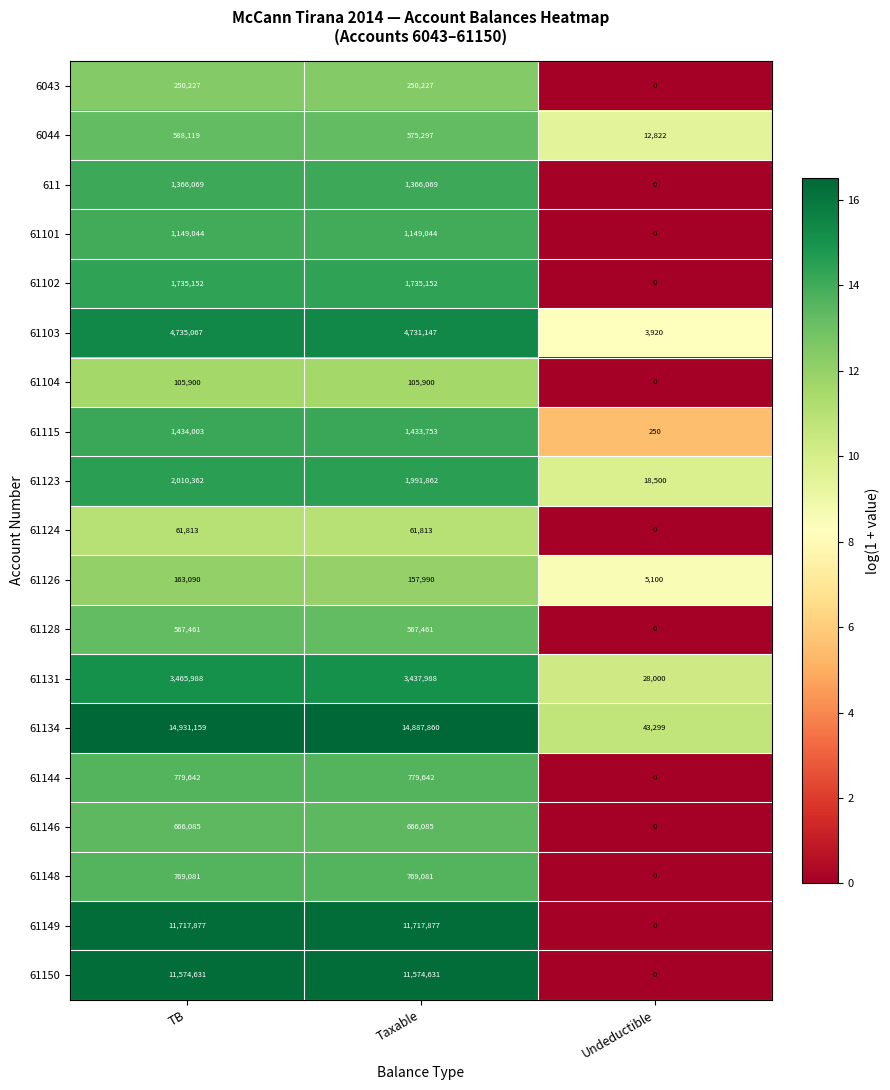

Which series has the largest total across all categories?

61134